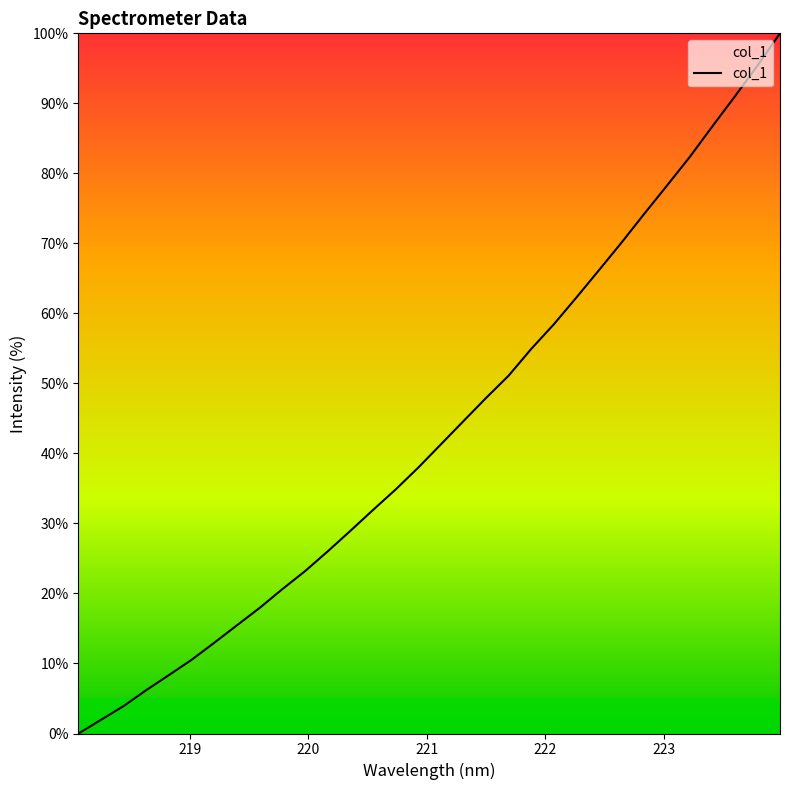

What is the greatest value displayed?

100.0